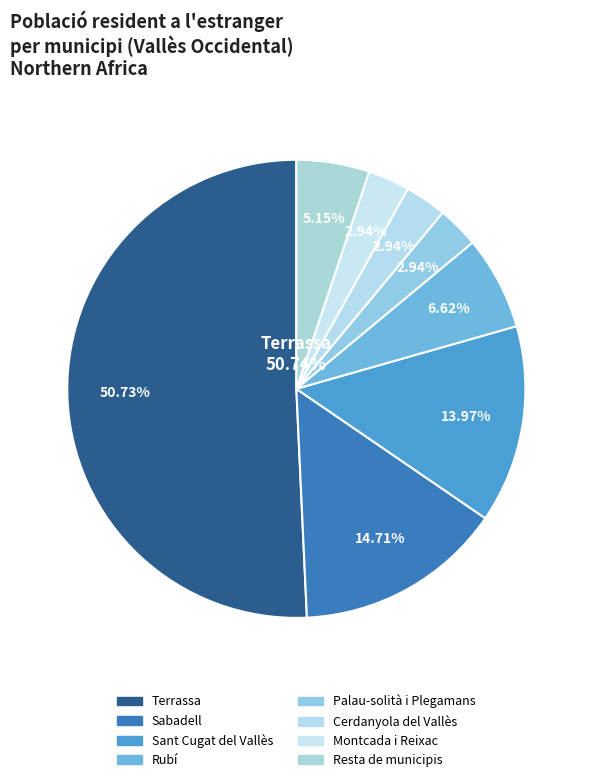

Does any single category account for the majority?

Yes